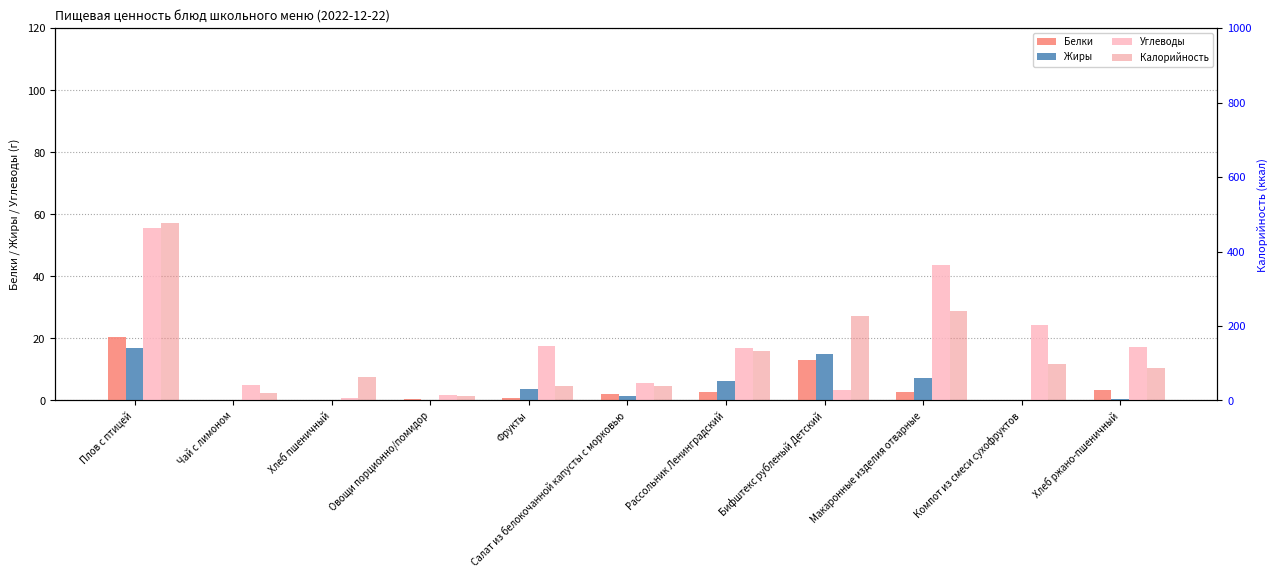

What is the maximum value for Жиры?

17.0